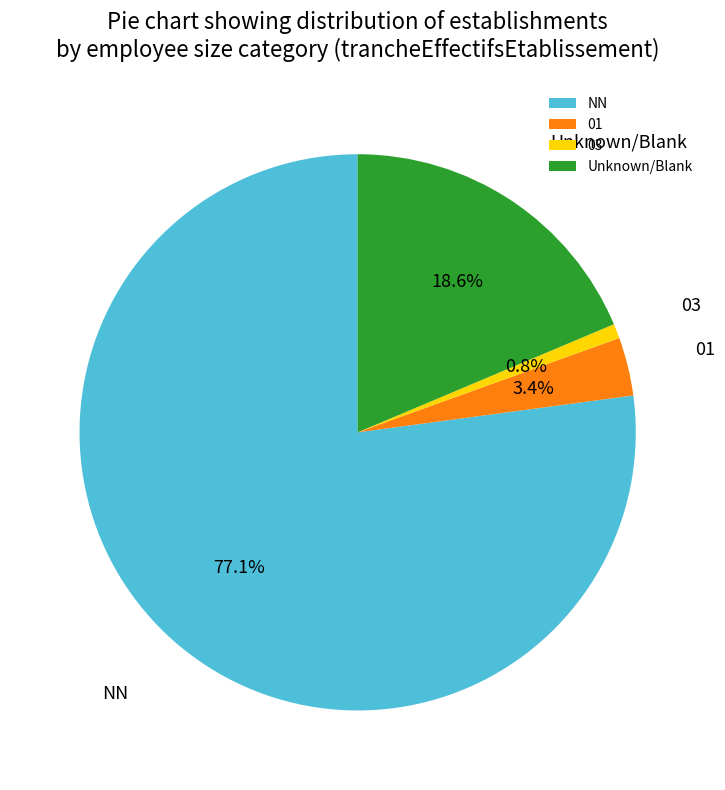

How many segments does this pie chart have?

4